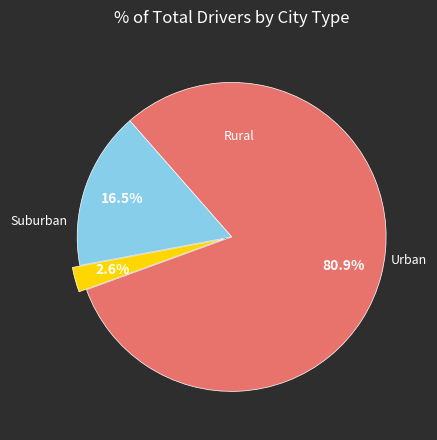

Does any single category account for the majority?

Yes